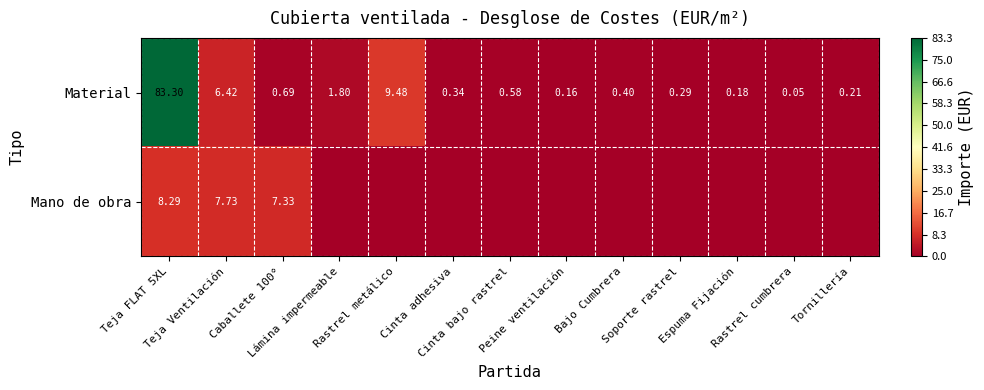

Which series has the widest spread of values?

Material